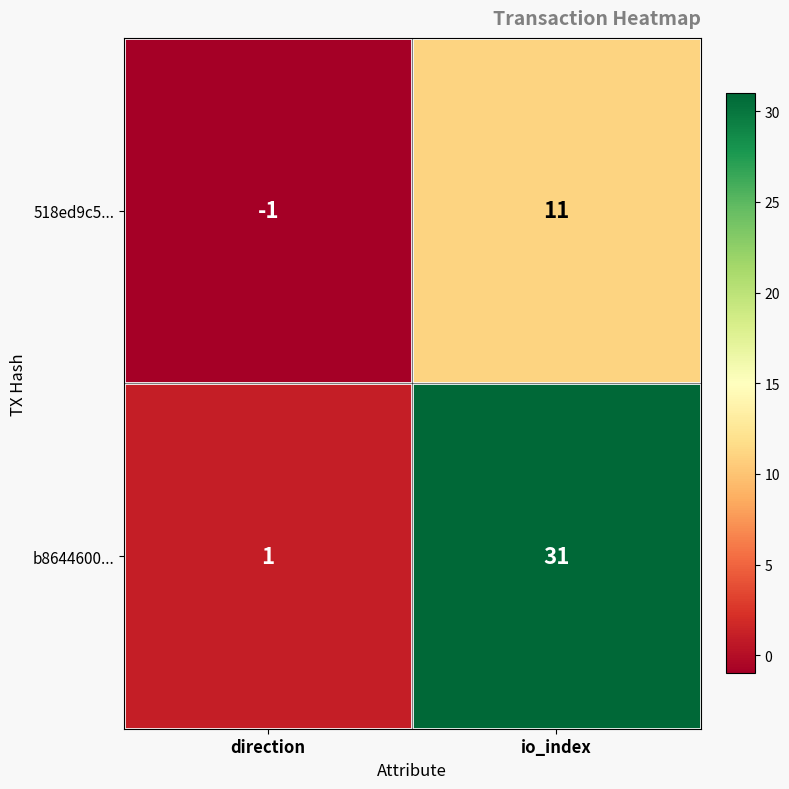

At which category is the sum across all series the highest?

io_index